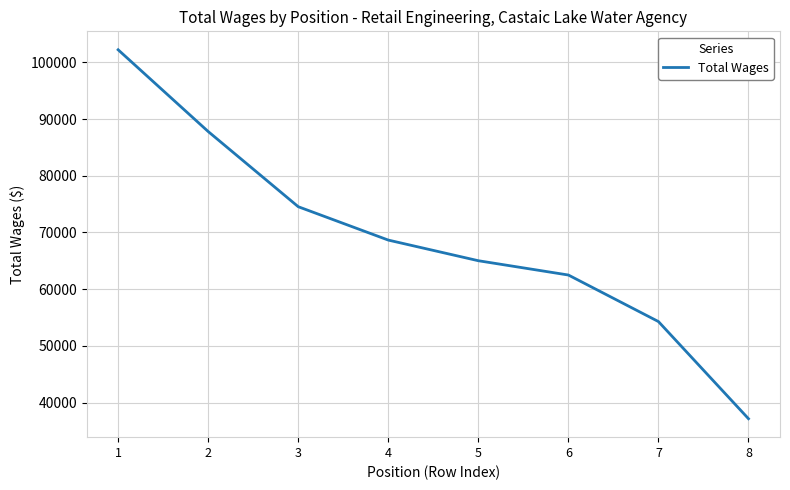

What value does the data have at 3?

74546